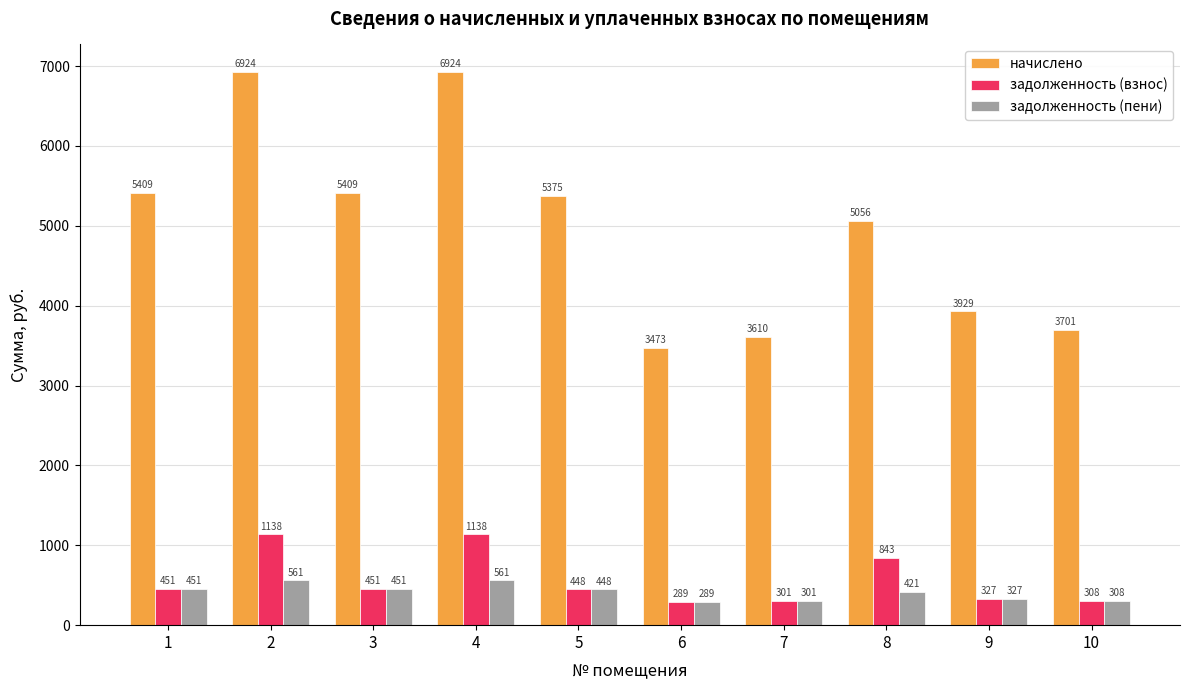

Which series changed the most between 1 and 2?

начислено